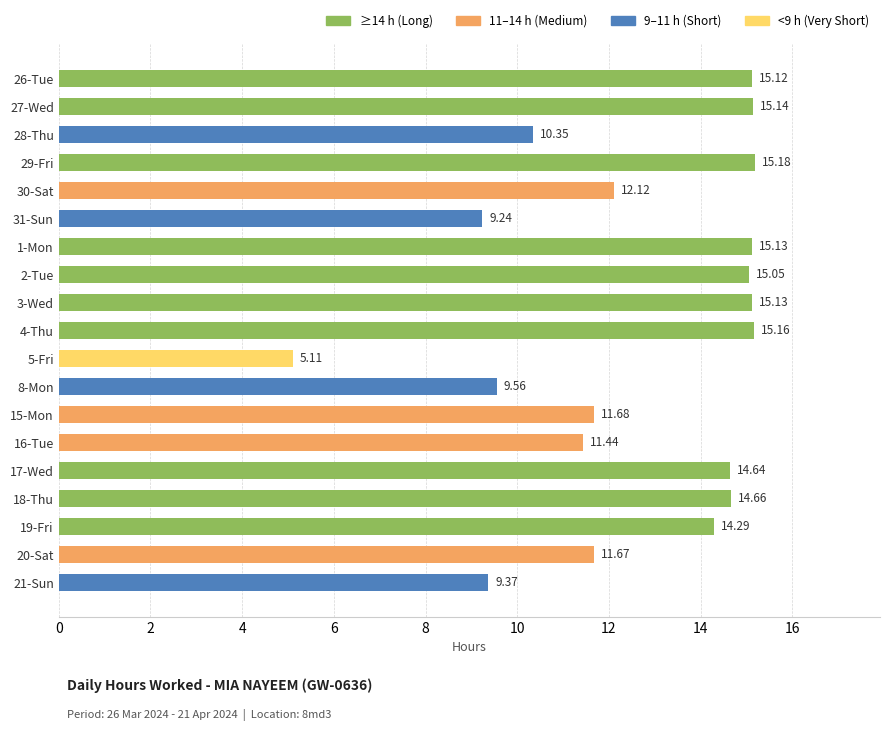

What is the difference between the maximum and second lowest values?

5.9